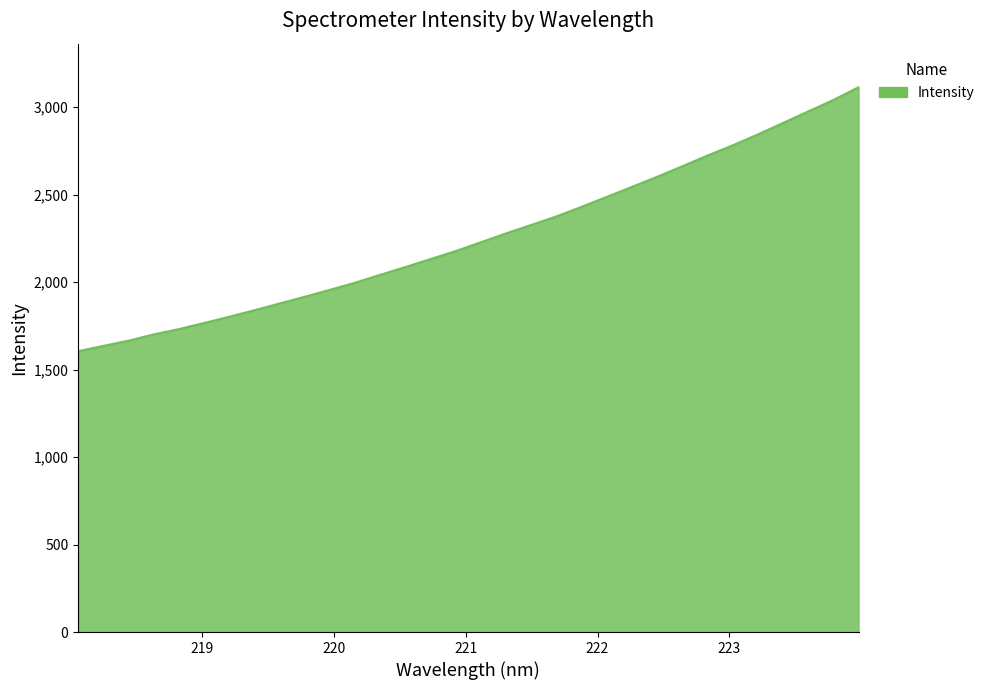

What is the smallest value displayed?

1605.2